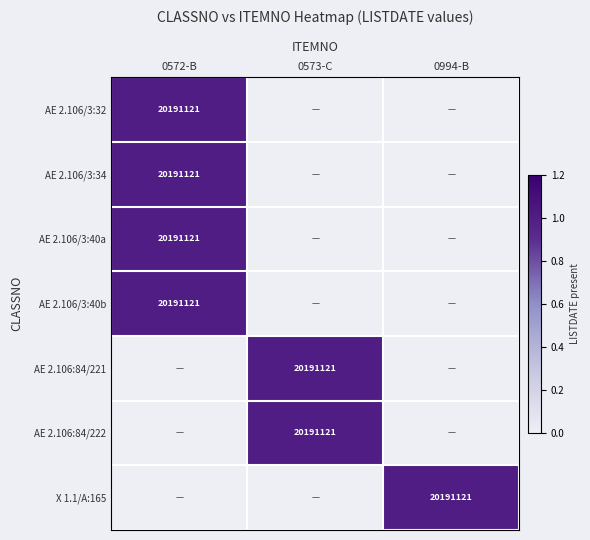

The value of AE 2.106/3:34 at 0572-B is 20191121. True or false?

True